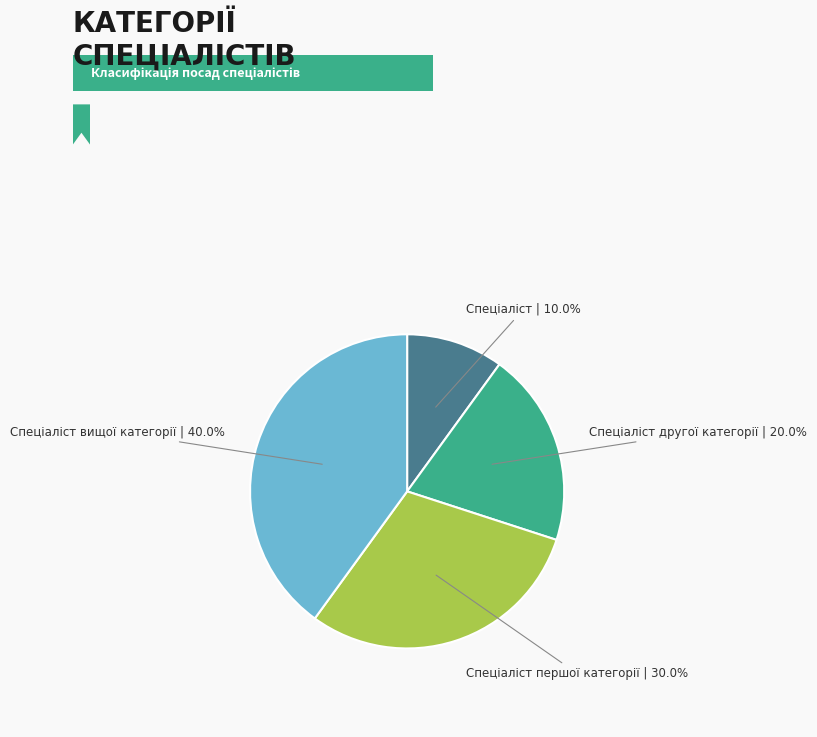

Is there a majority slice in this chart?

No